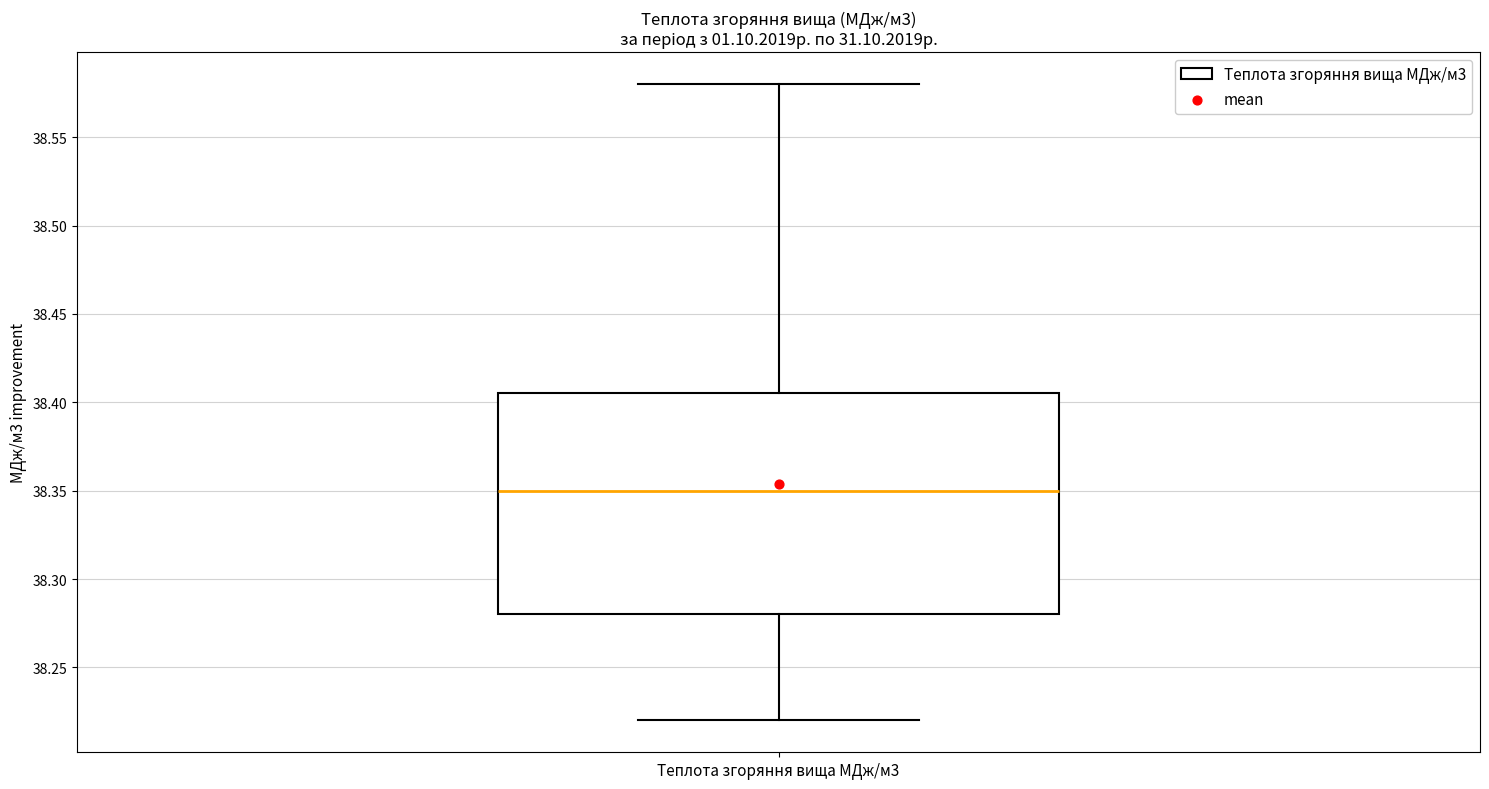

Transcribe this box plot: give where the median line is, the range the box spans, and where the two whiskers end, as read against the y-axis. The values are not printed on the chart, so give them approximately, as read against the axis.

median 38.350, box 38.280 to 38.405, whiskers 38.220 to 38.580